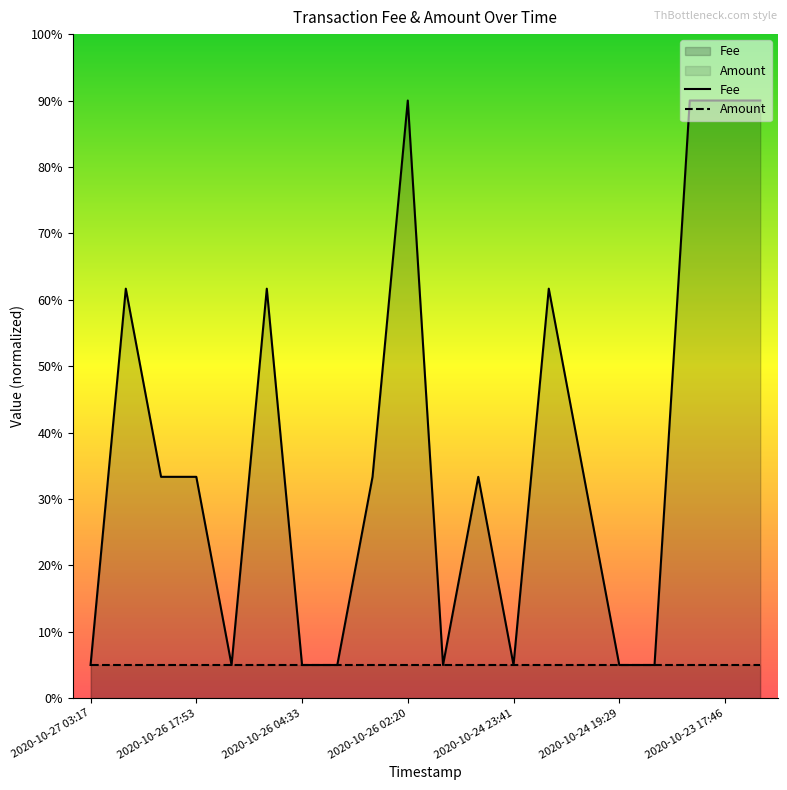

What is the label of the 1st point from the left?

2020-10-27 03:17